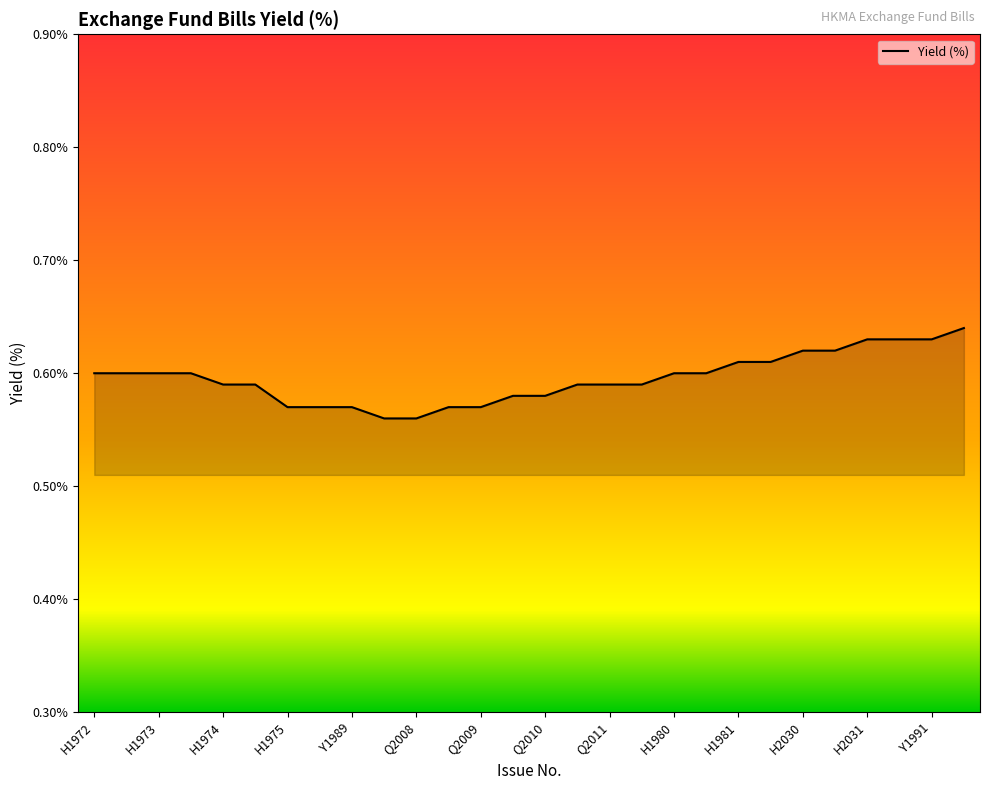

Reading right to left, what are all the values shown in this chart?

0.6	0.6	0.6	0.6	0.6	0.6	0.6	0.6	0.6	0.6	0.6	0.6	0.6	0.6	0.6	0.6	0.6	0.6	0.6	0.6	0.6	0.6	0.6	0.6	0.6	0.6	0.6	0.6